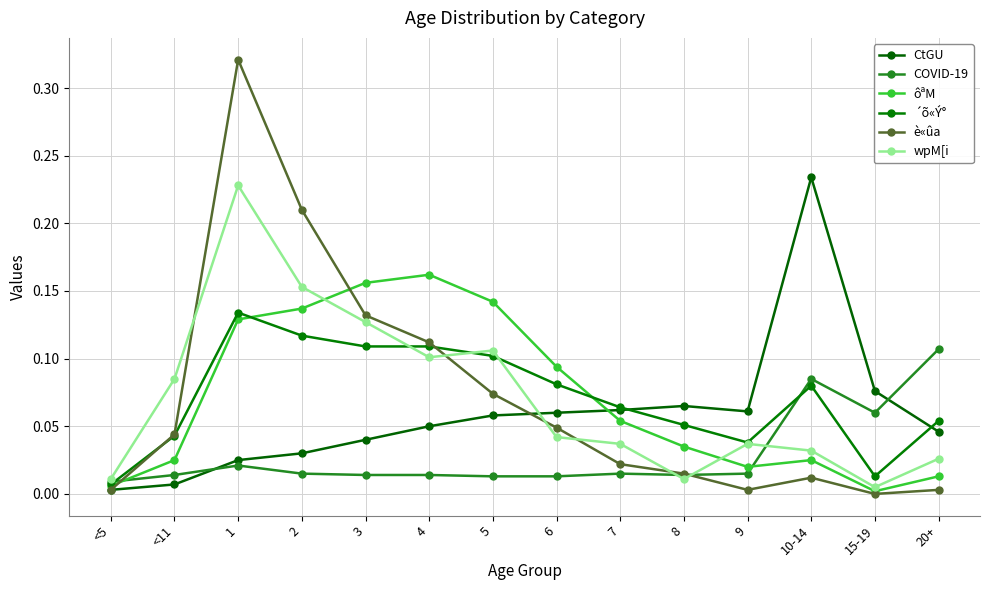

True or false: ´õ«Ý° has a value of 0.1 at 5.

True